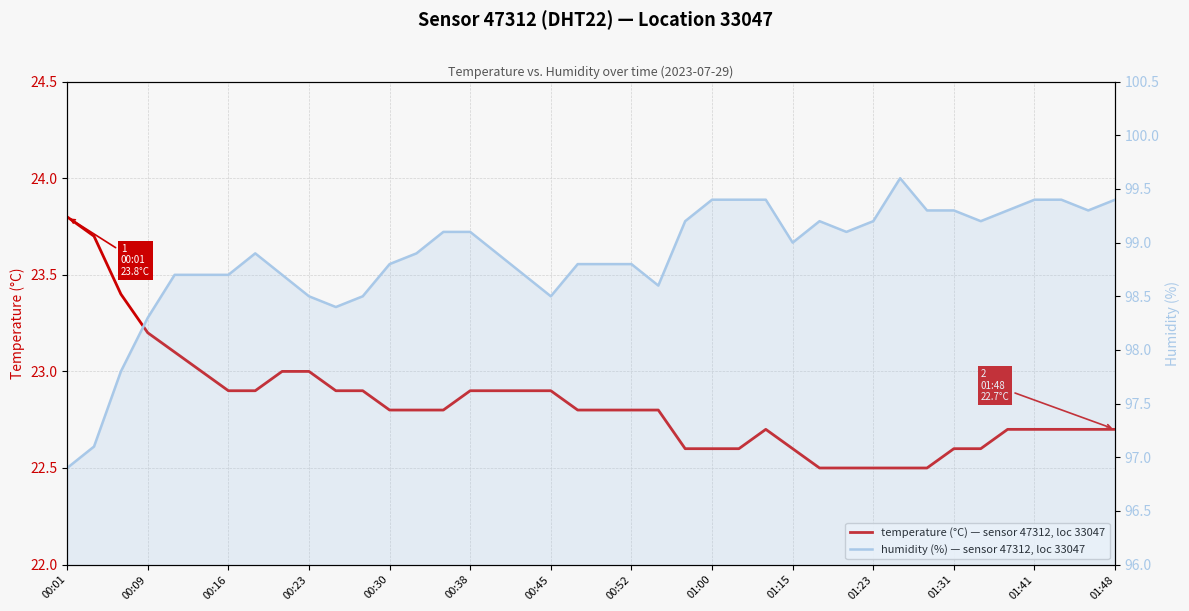

Reading right to left, what are all the values shown in this chart?

temperature: 22.7	22.7	22.7	22.7	22.7	22.6	22.6	22.5	22.5	22.5	22.5	22.5	22.6	22.7	22.6	22.6	22.6	22.8	22.8	22.8	22.8	22.9	22.9	22.9	22.9	22.8	22.8	22.8	22.9	22.9	23.0	23.0	22.9	22.9	23.0	23.1	23.2	23.4	23.7	23.8
humidity: 99.4	99.3	99.4	99.4	99.3	99.2	99.3	99.3	99.6	99.2	99.1	99.2	99.0	99.4	99.4	99.4	99.2	98.6	98.8	98.8	98.8	98.5	98.7	98.9	99.1	99.1	98.9	98.8	98.5	98.4	98.5	98.7	98.9	98.7	98.7	98.7	98.3	97.8	97.1	96.9